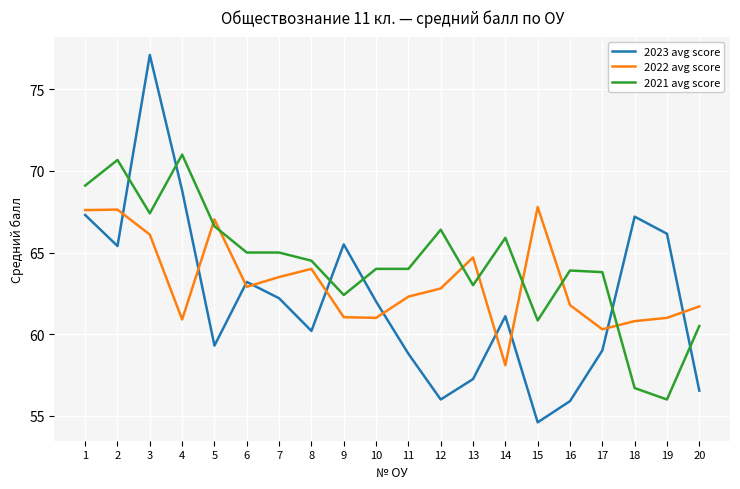

Which series has the largest range (max minus min)?

2023 avg score